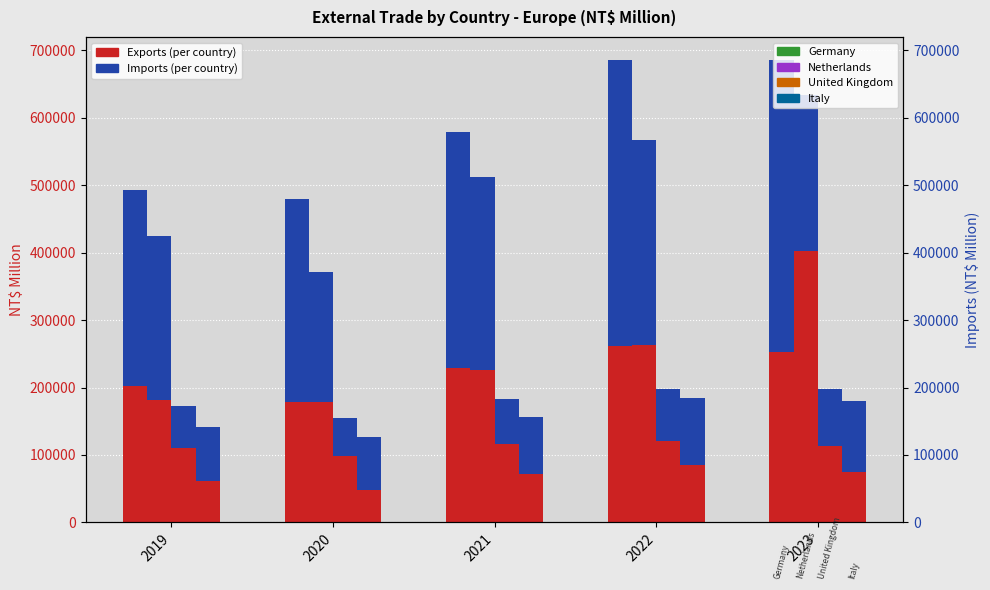

How many groups of bars are there?

5